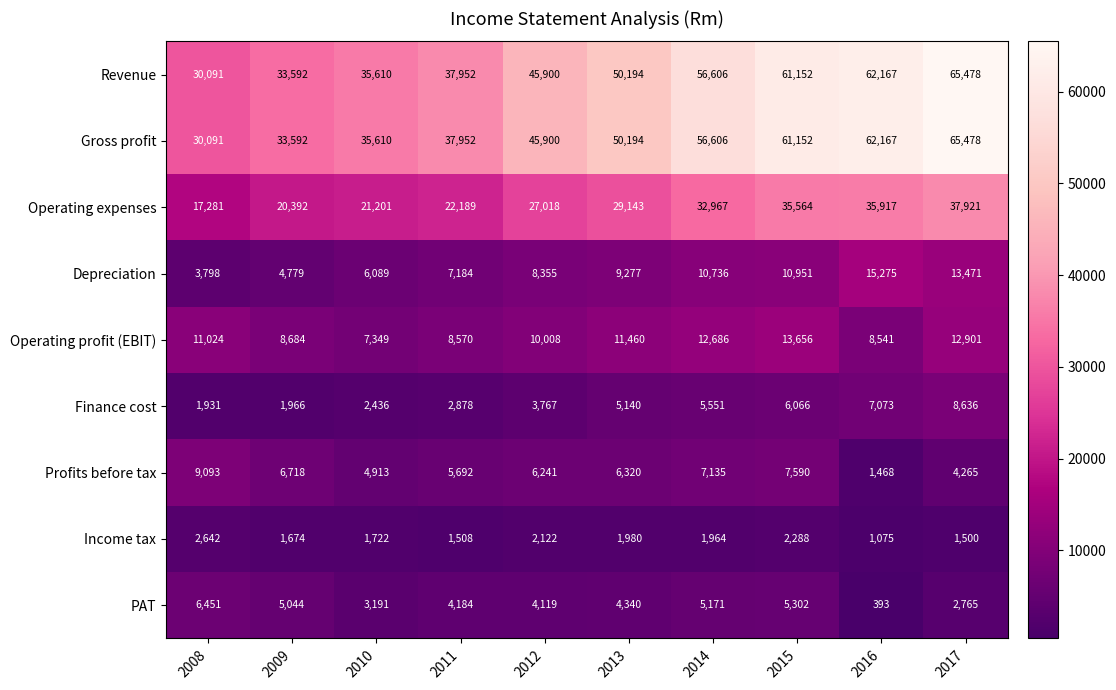

What is the sum of the Gross profit values at 2010 and 2013?

85804